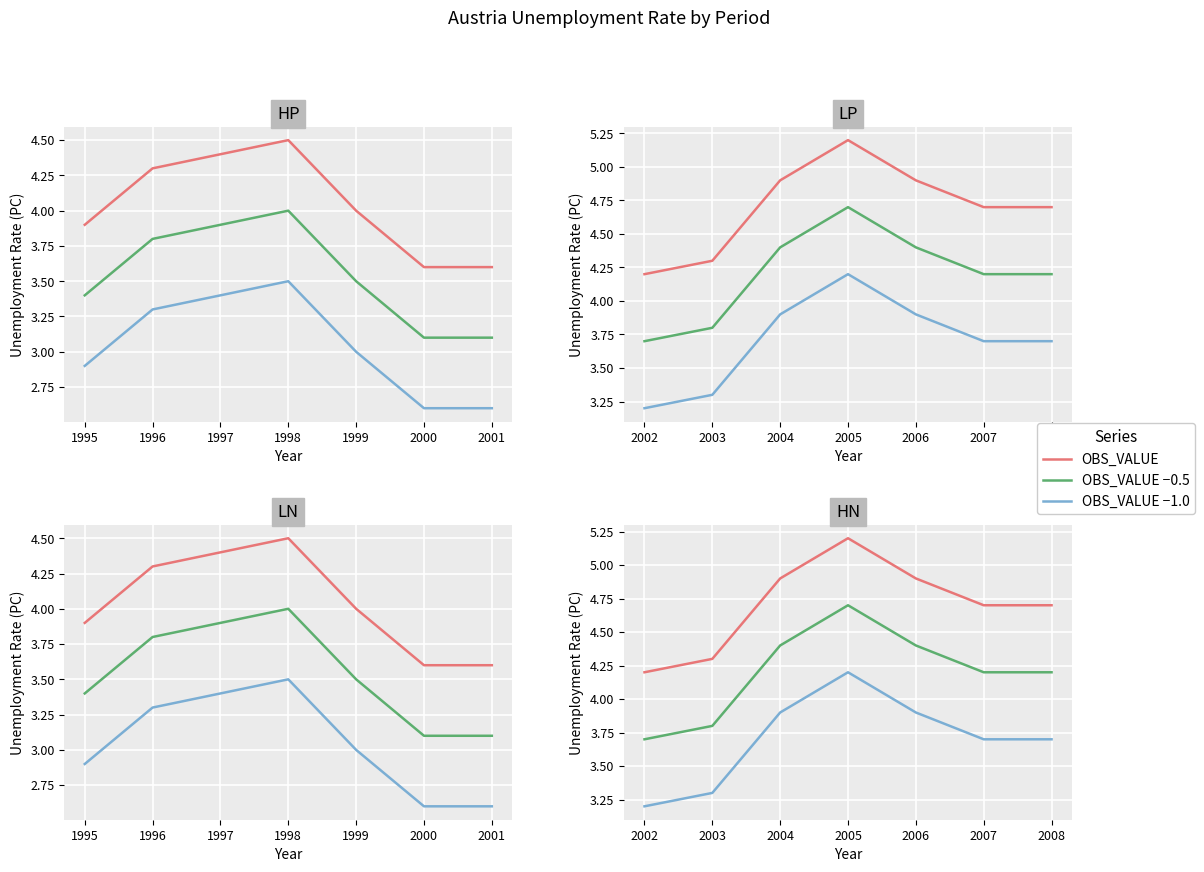

In OBS_VALUE, how many points are higher than both neighbors (excluding endpoints)?

1